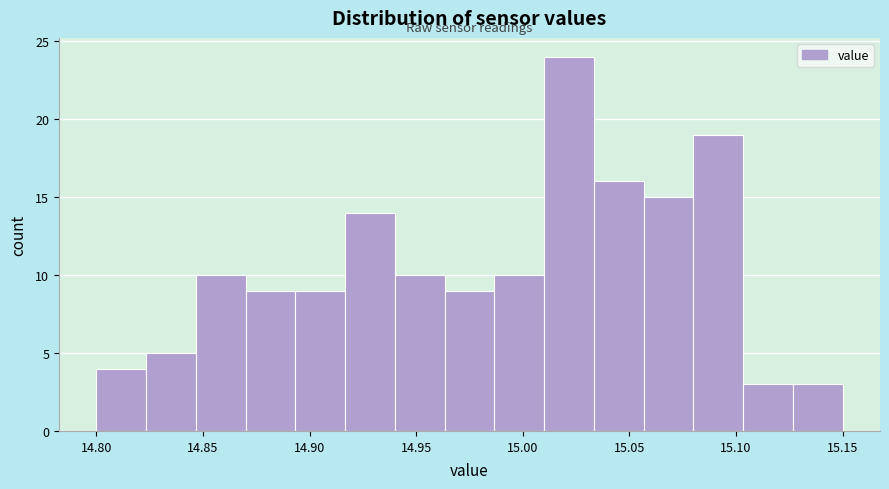

Reading left to right, transcribe this chart: for each bar, give the range it covers on the x-axis and its height. Neither the bar edges nor the heights are printed on the chart, so give them approximately, as read against the axes.

14.800 to 14.825: 4
14.825 to 14.845: 5
14.845 to 14.870: 10
14.870 to 14.895: 9
14.895 to 14.915: 9
14.915 to 14.940: 14
14.940 to 14.965: 10
14.965 to 14.985: 9
14.985 to 15.010: 10
15.010 to 15.035: 24
15.035 to 15.055: 16
15.055 to 15.080: 15
15.080 to 15.105: 19
15.105 to 15.125: 3
15.125 to 15.150: 3